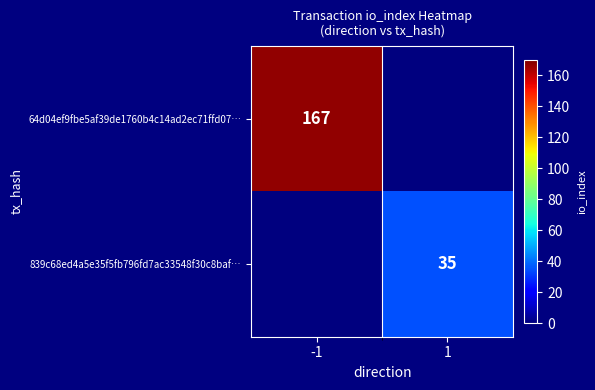

The 64d04ef9fbe5af39de1760b4c14ad2ec71ffd07… series shows 167 at -1. True or false?

True